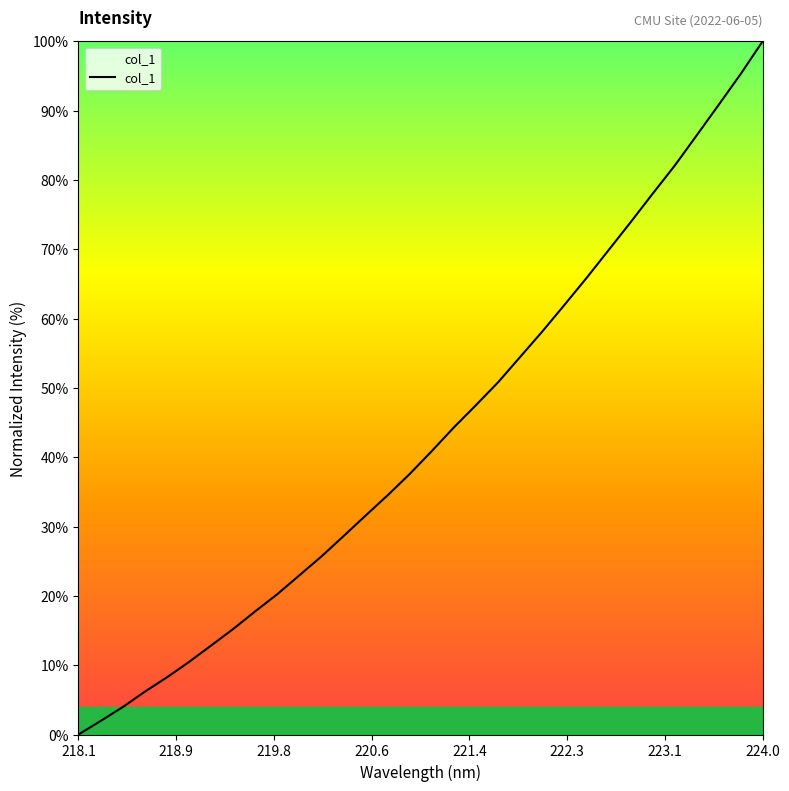

What is the maximum value shown in the chart?

100.0